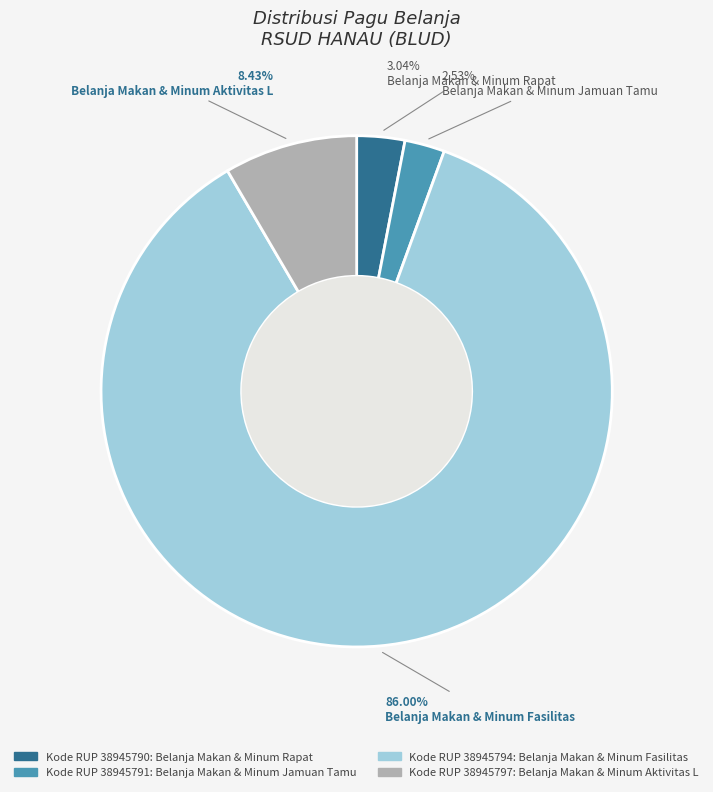

Rank the categories by value from lowest to highest.

Belanja Makan & Minum Jamuan Tamu, Belanja Makan & Minum Rapat, Belanja Makan & Minum Aktivitas L, Belanja Makan & Minum Fasilitas